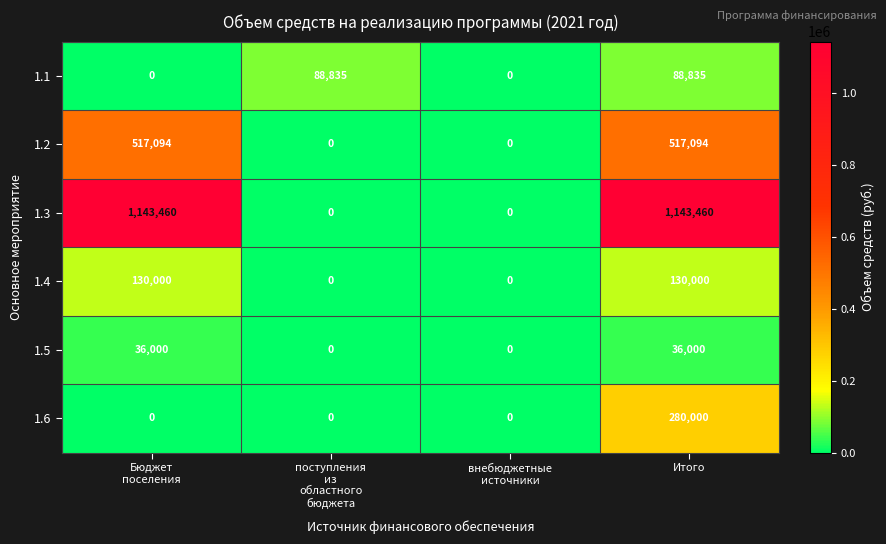

What is the highest value of the 1.2 series?

517094